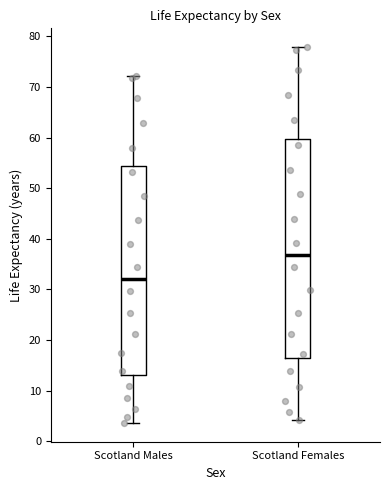

Comparing the boxes themselves (not the whiskers), which one is the tallest?

Scotland Females